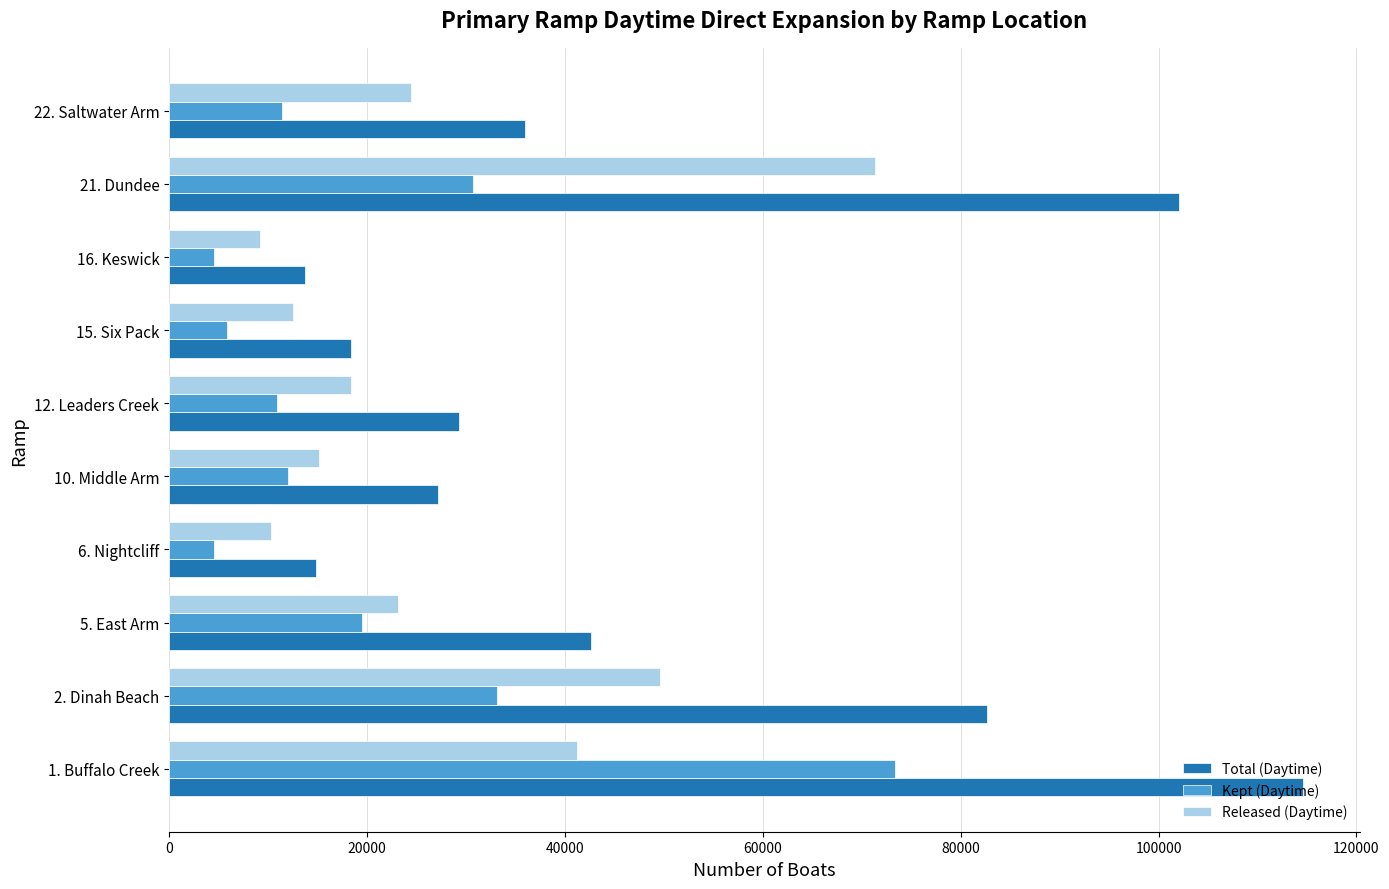

Is the value of Total (Daytime) at 22. Saltwater Arm greater than the value of Released (Daytime) at 5. East Arm?

Yes